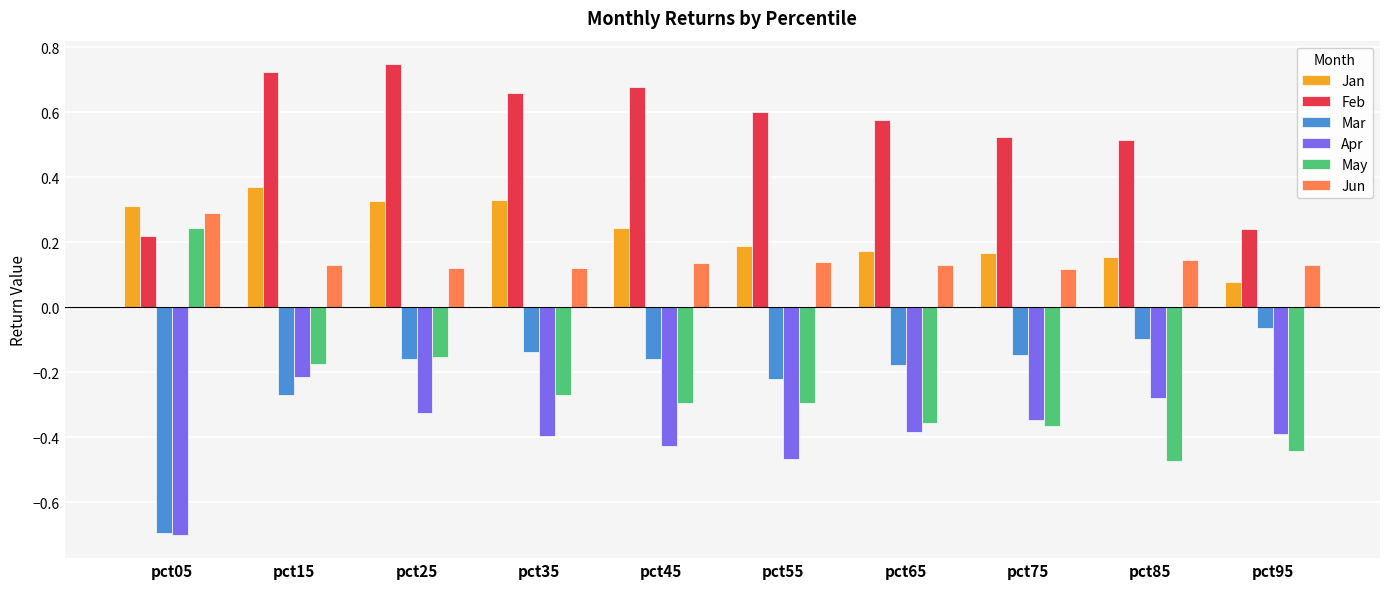

Is the value of Jun at pct25 greater than the value of May at pct55?

Yes